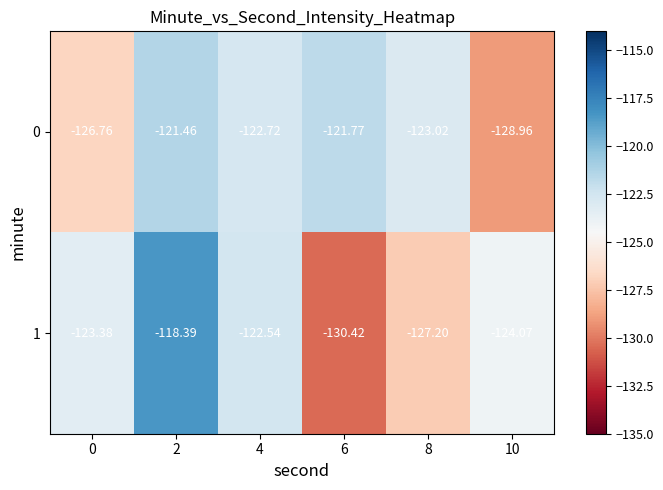

At how many categories does at least one series exceed -125?

6